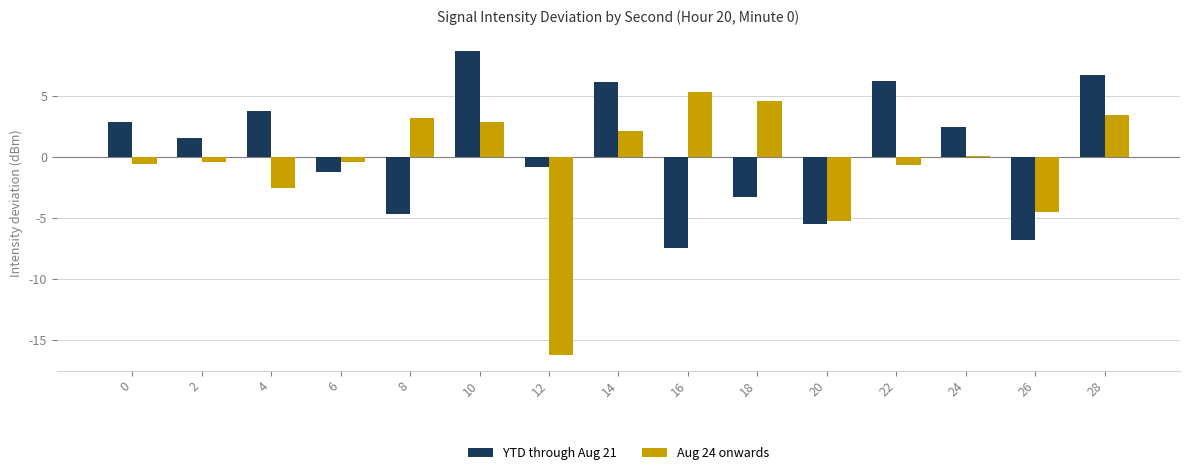

What is the value of the YTD through Aug 21 bar at the 12th from the left?

6.3